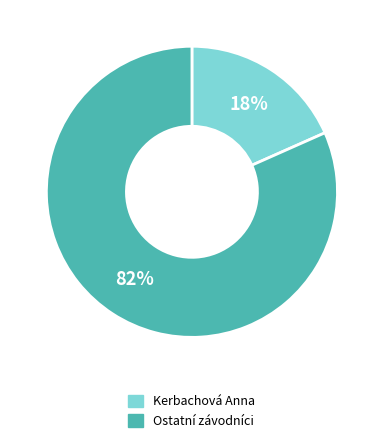

To the nearest percent, what is the average slice percentage?

50%